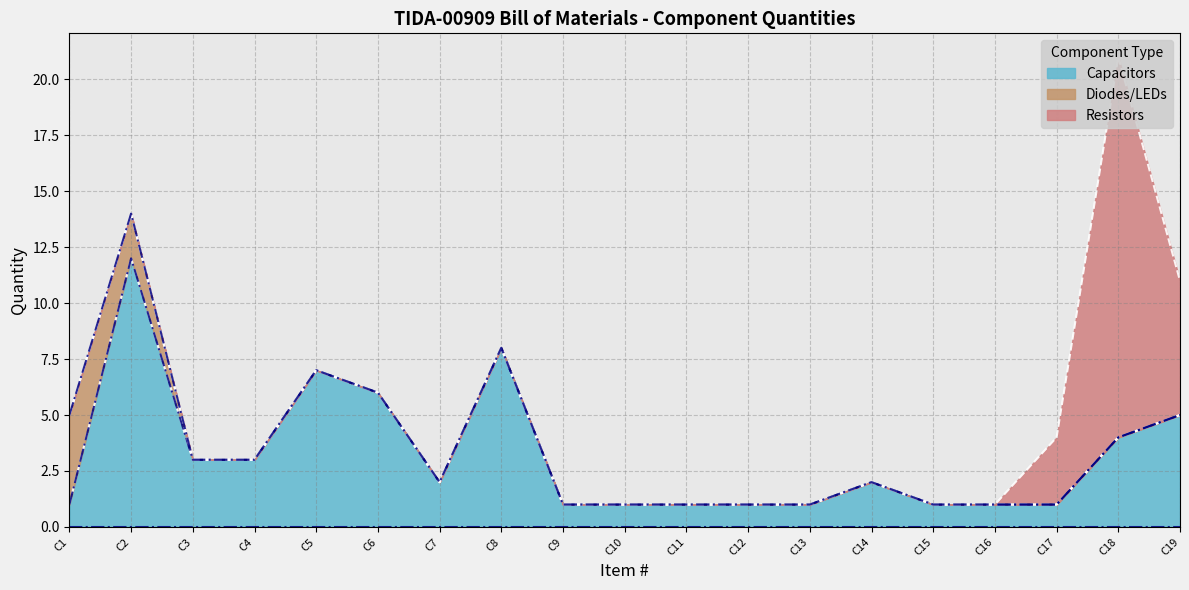

At how many categories does at least one series exceed 14?

1